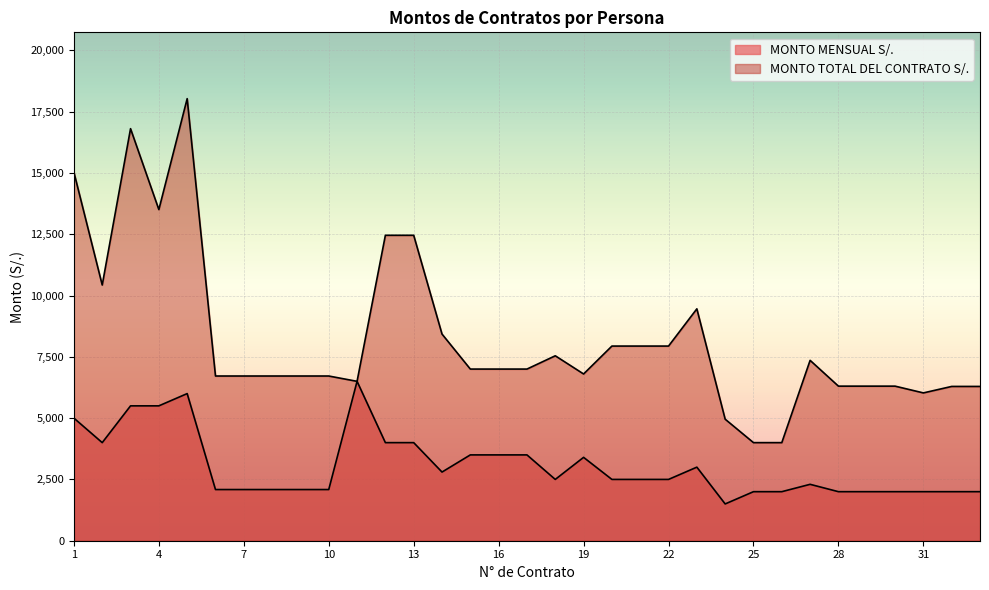

Which has a higher value, 30 or 15?

15